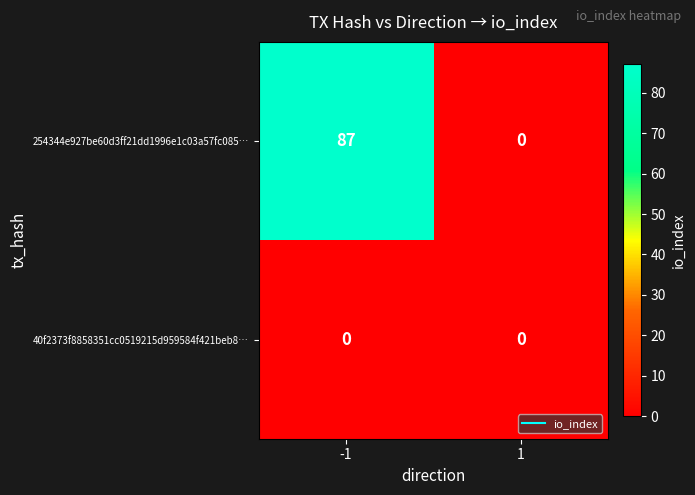

Reading left to right, what are all the values shown in this chart?

254344e927be60d3ff21dd1996e1c03a57fc085…: 87	0
40f2373f8858351cc0519215d959584f421beb8…: 0	0